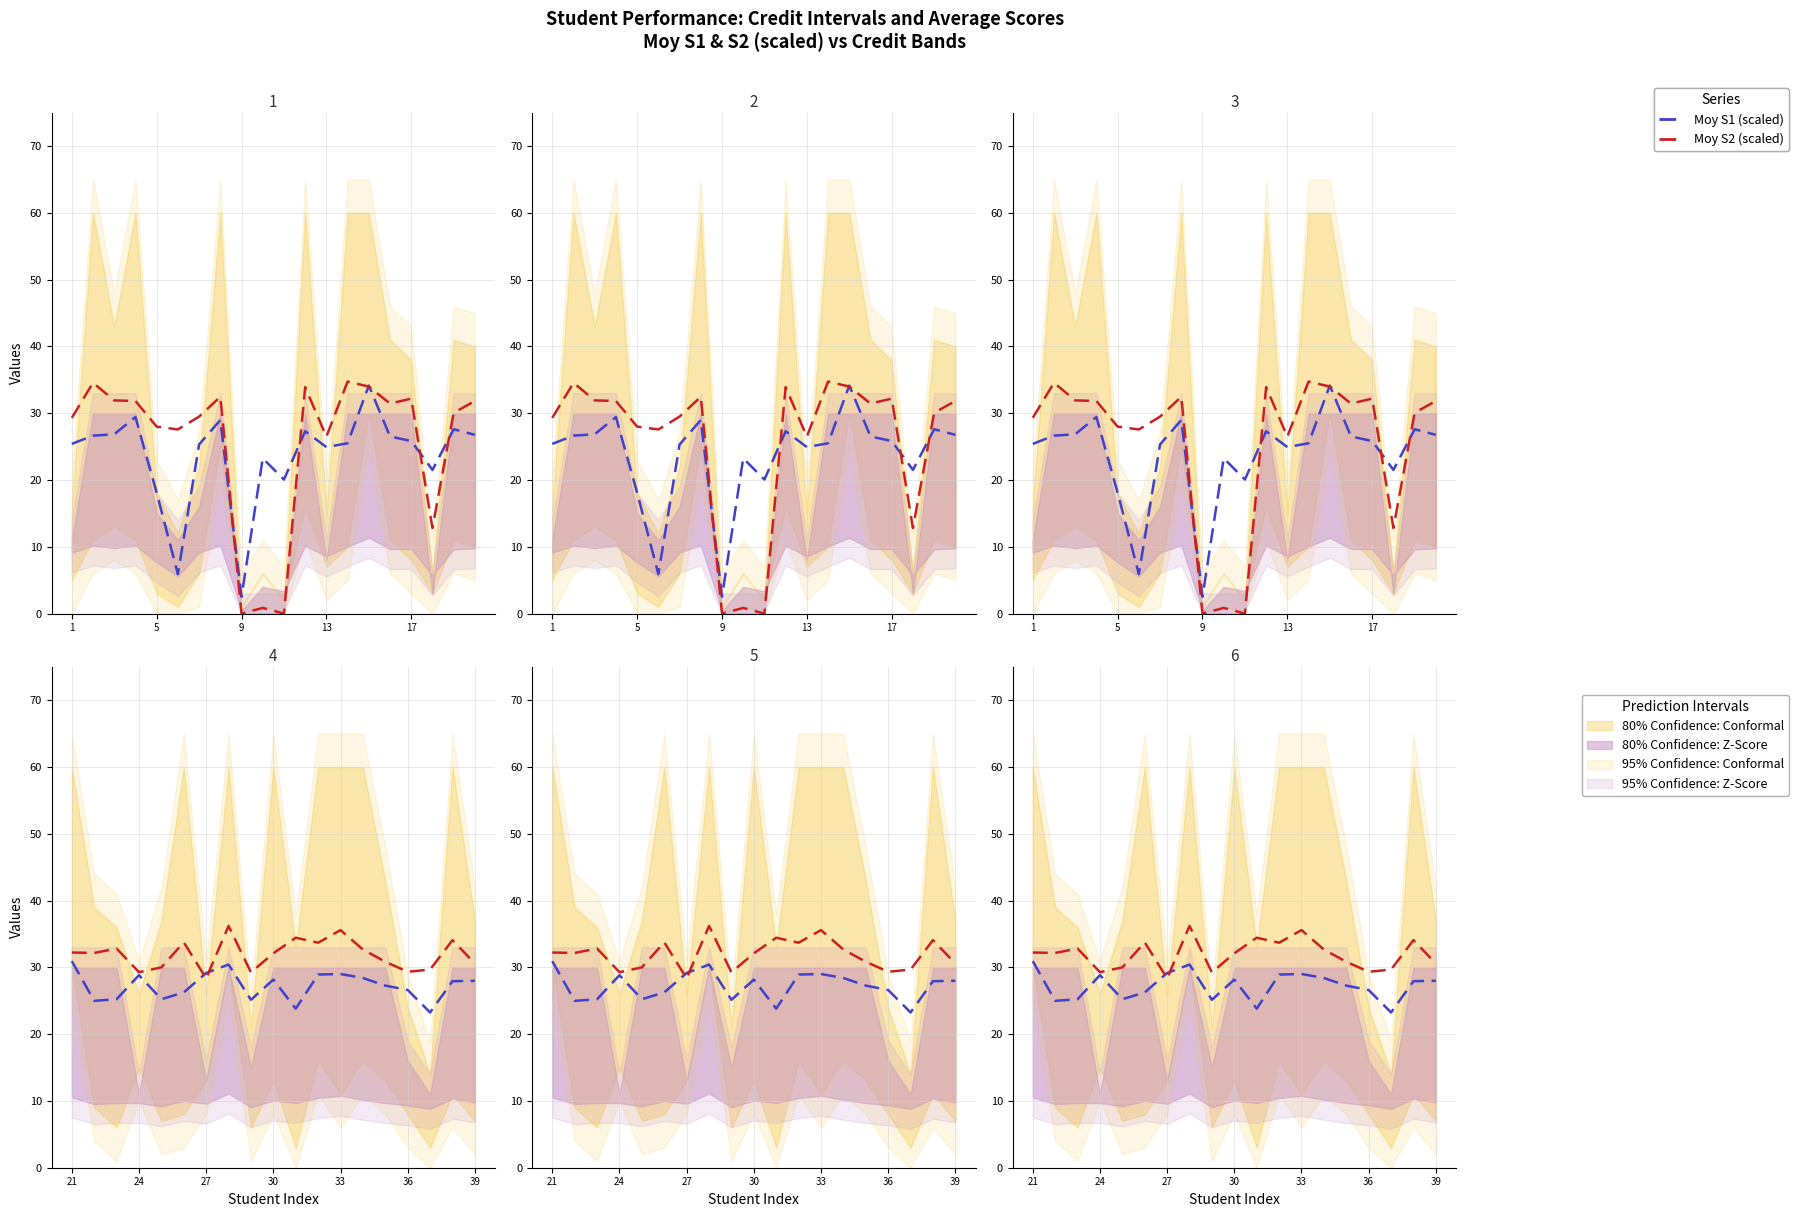

What is the difference between the highest and lowest values at 14?

3.6